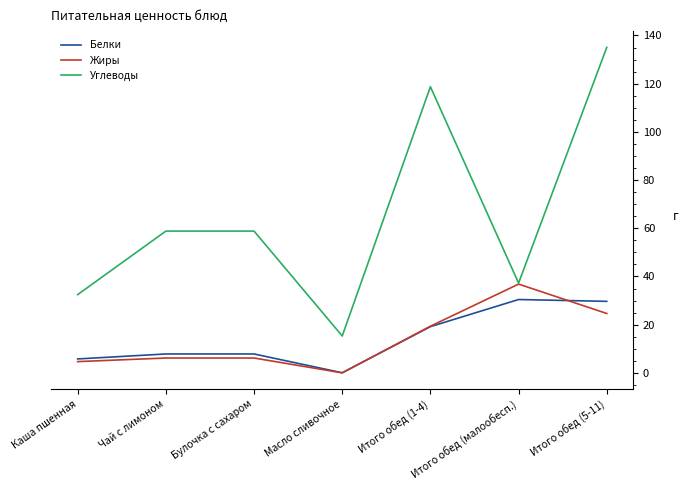

True or false: Углеводы and Белки cross at least once.

False